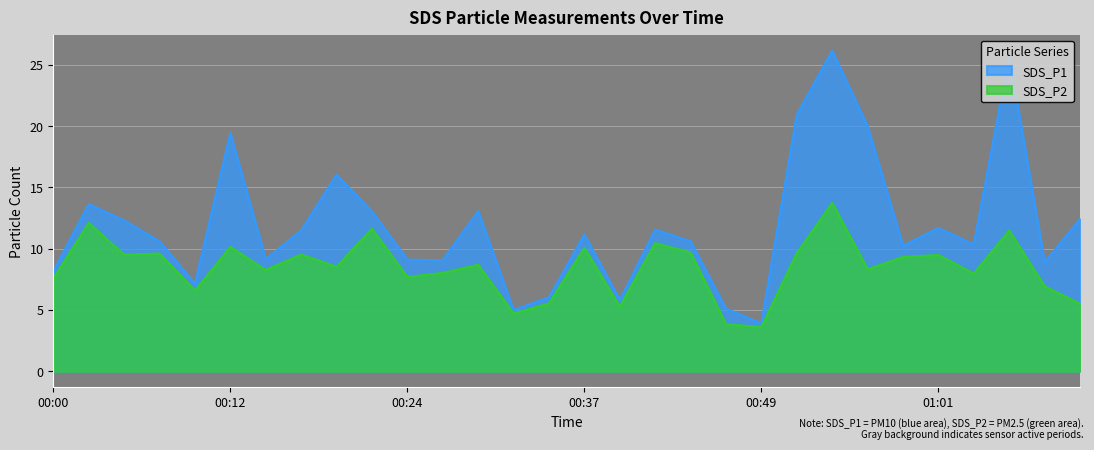

Which series has the largest total across all categories?

SDS_P1